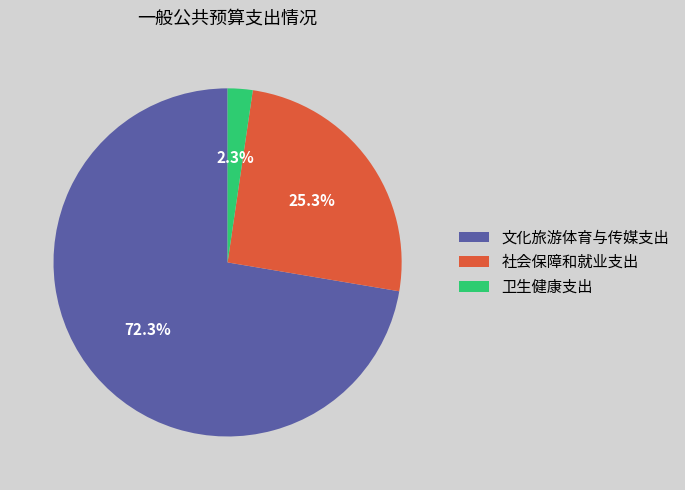

Between 社会保障和就业支出 and 文化旅游体育与传媒支出, which is larger?

文化旅游体育与传媒支出